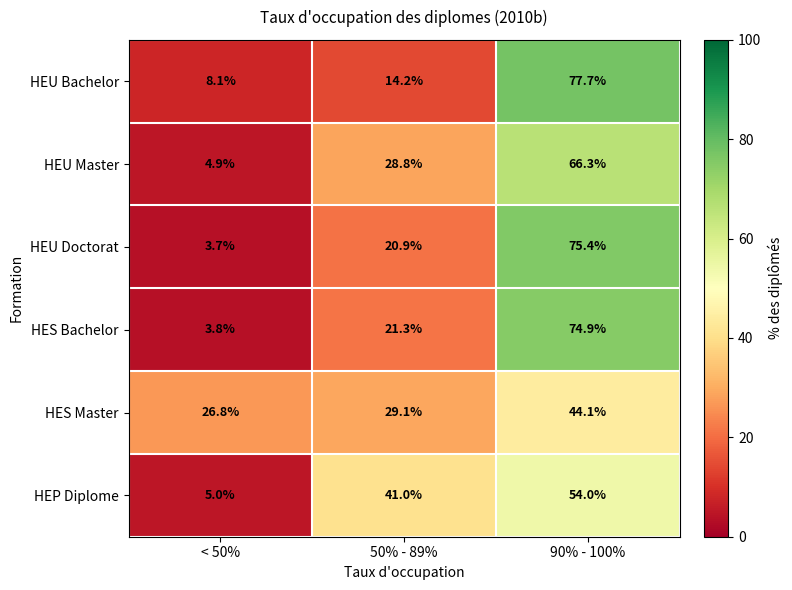

The HES Master series shows 38.9 at 50% - 89%. True or false?

False